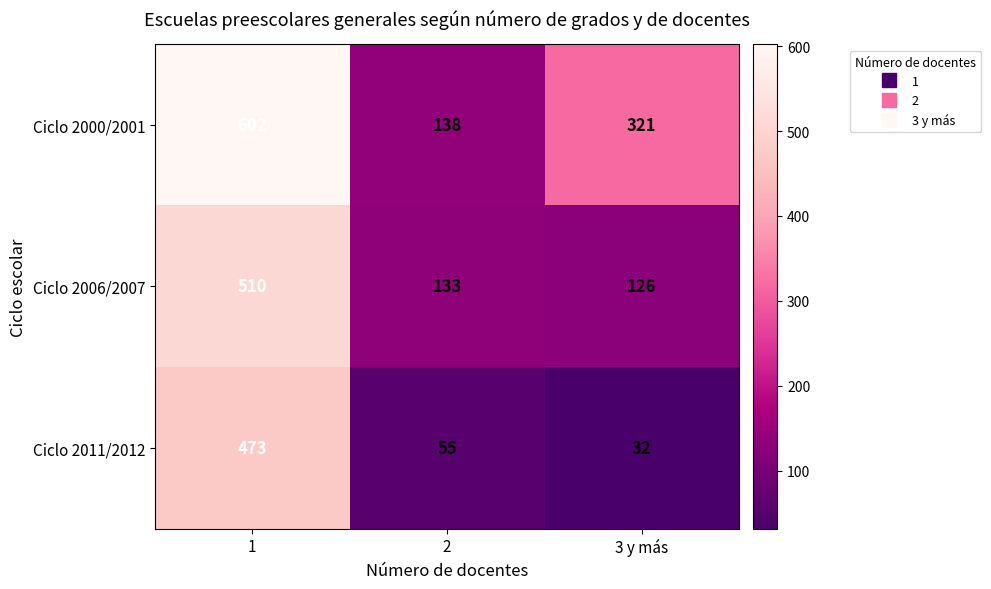

True or false: Ciclo 2000/2001 has a value of 247 at 2.

False